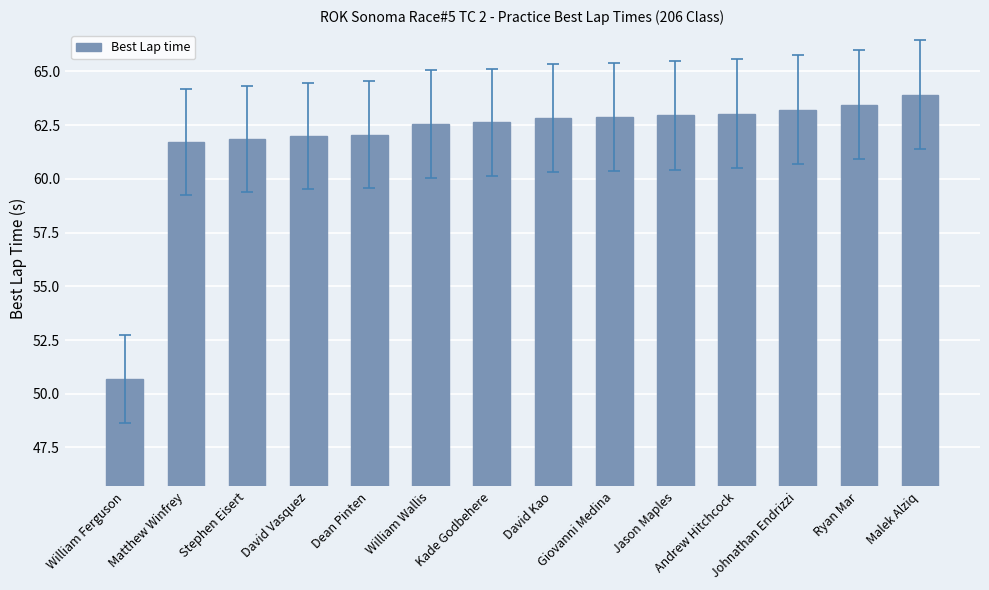

At which category does the chart reach its peak across all series?

Malek Alziq